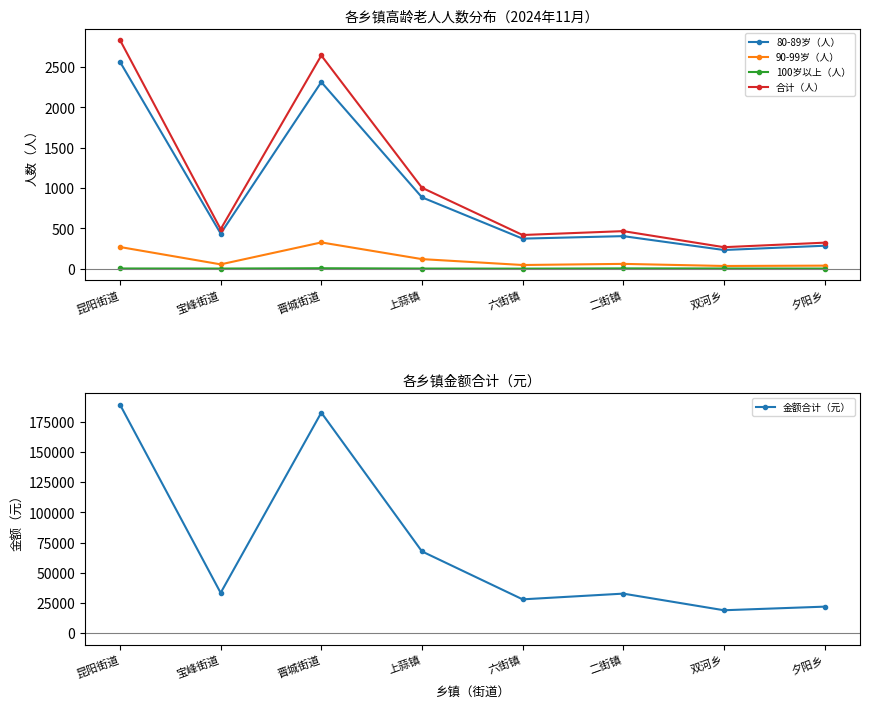

At which label is 80-89岁（人） closest to 1397?

上蒜镇